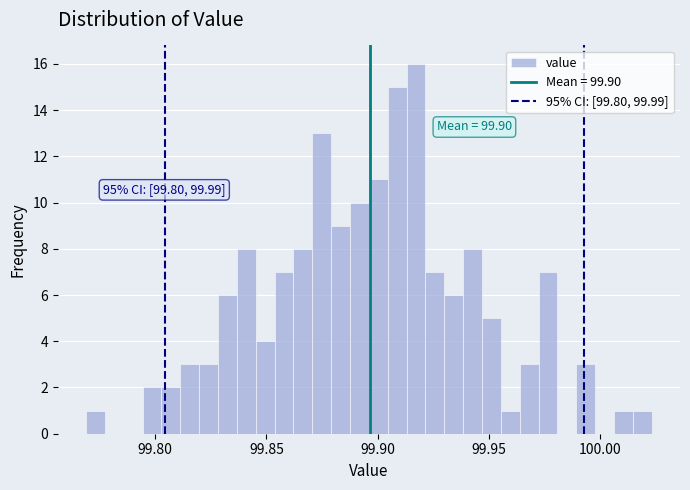

Around what value on the x-axis is the tallest bar? Give the approximate position of its centre, as read against the axis.

99.915